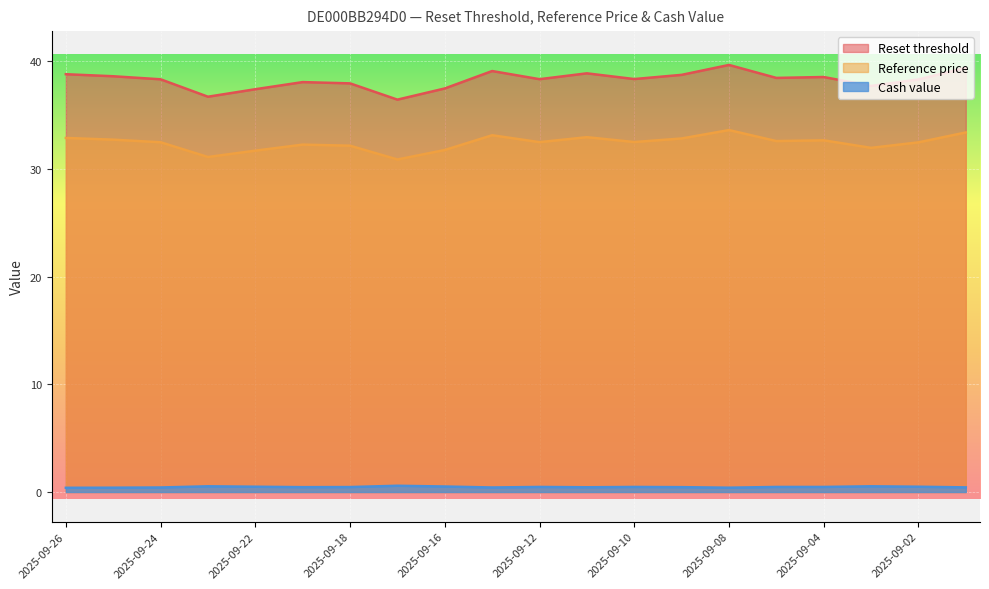

Reading right to left, list all the values displayed in this chart.

Reset threshold: 39.4	38.3	37.7	38.5	38.4	39.6	38.7	38.3	38.9	38.3	39.1	37.5	36.4	37.9	38.1	37.4	36.7	38.3	38.6	38.8
Reference price: 33.4	32.5	31.9	32.6	32.6	33.6	32.8	32.5	32.9	32.5	33.1	31.8	30.9	32.1	32.2	31.7	31.1	32.5	32.7	32.9
Cash value: 0.4	0.5	0.5	0.5	0.5	0.4	0.5	0.5	0.4	0.5	0.4	0.5	0.6	0.5	0.5	0.5	0.5	0.4	0.4	0.4